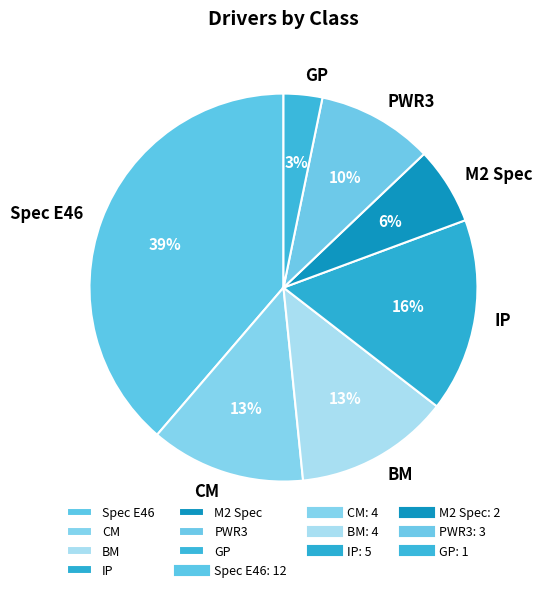

Combined, do Spec E46 and IP account for over 50%?

Yes